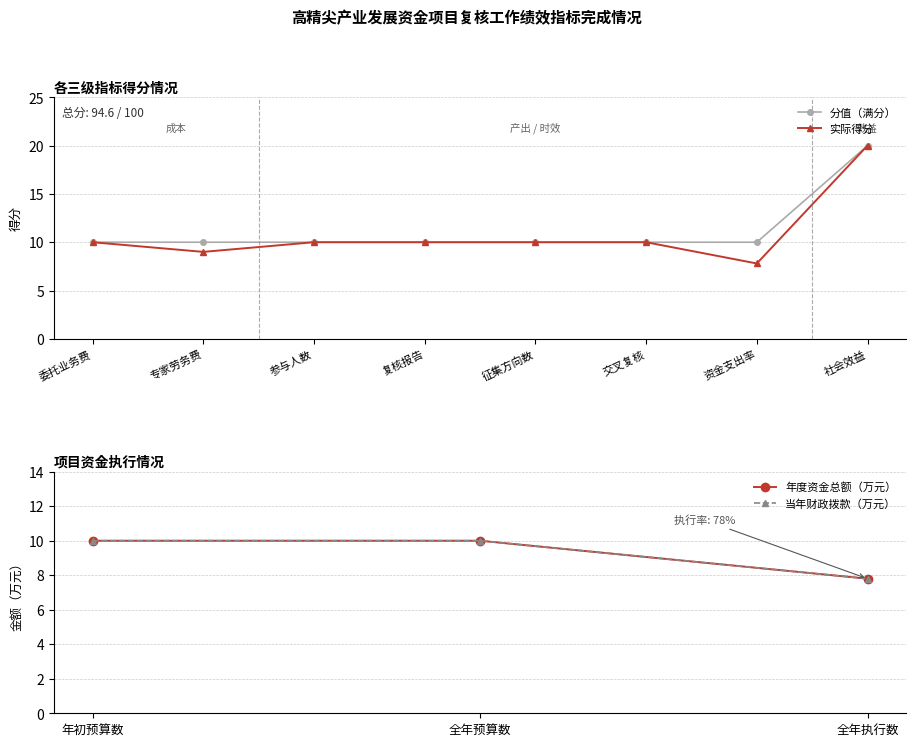

What is the value of the 实际得分 point at the 1st from the left?

10.0